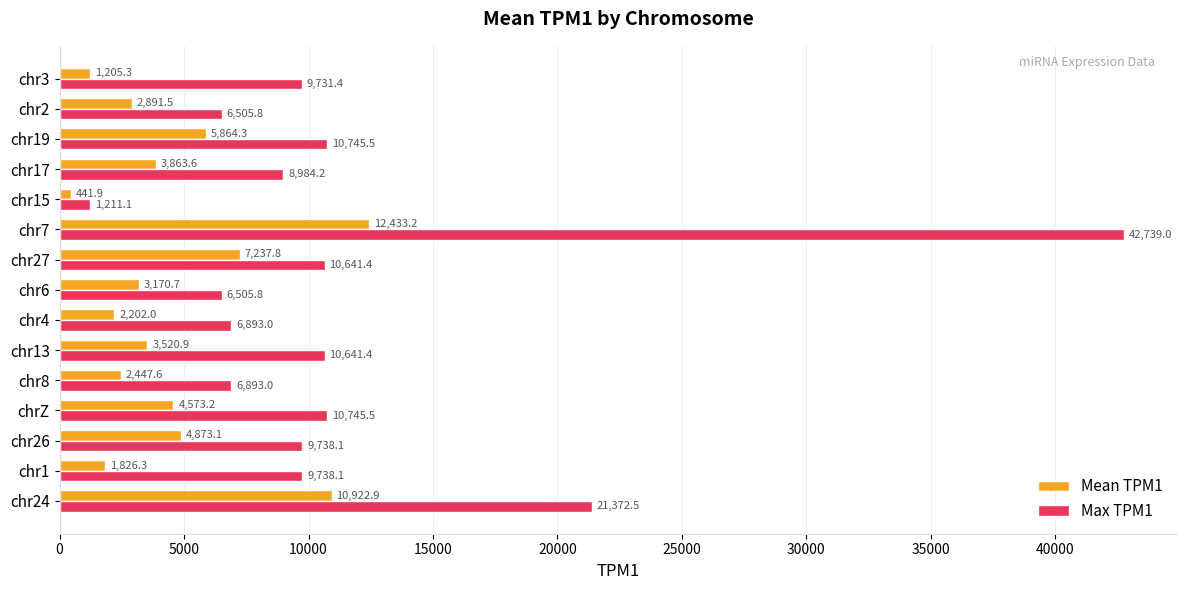

How many distinct data groups are displayed?

2